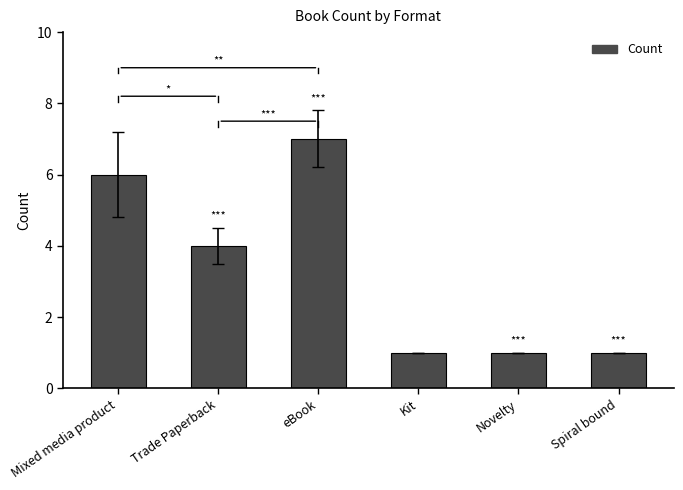

What is the value of the 3rd bar from the left?

7